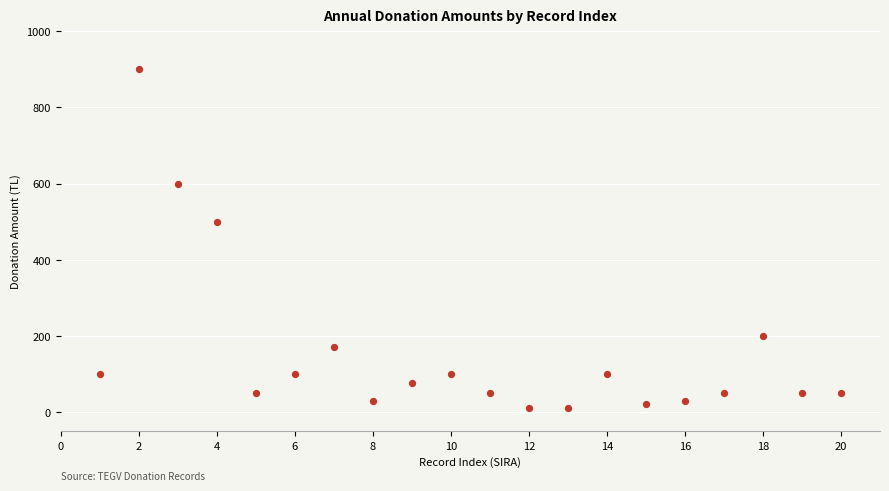

What is the range of Y values (max minus min)?

890